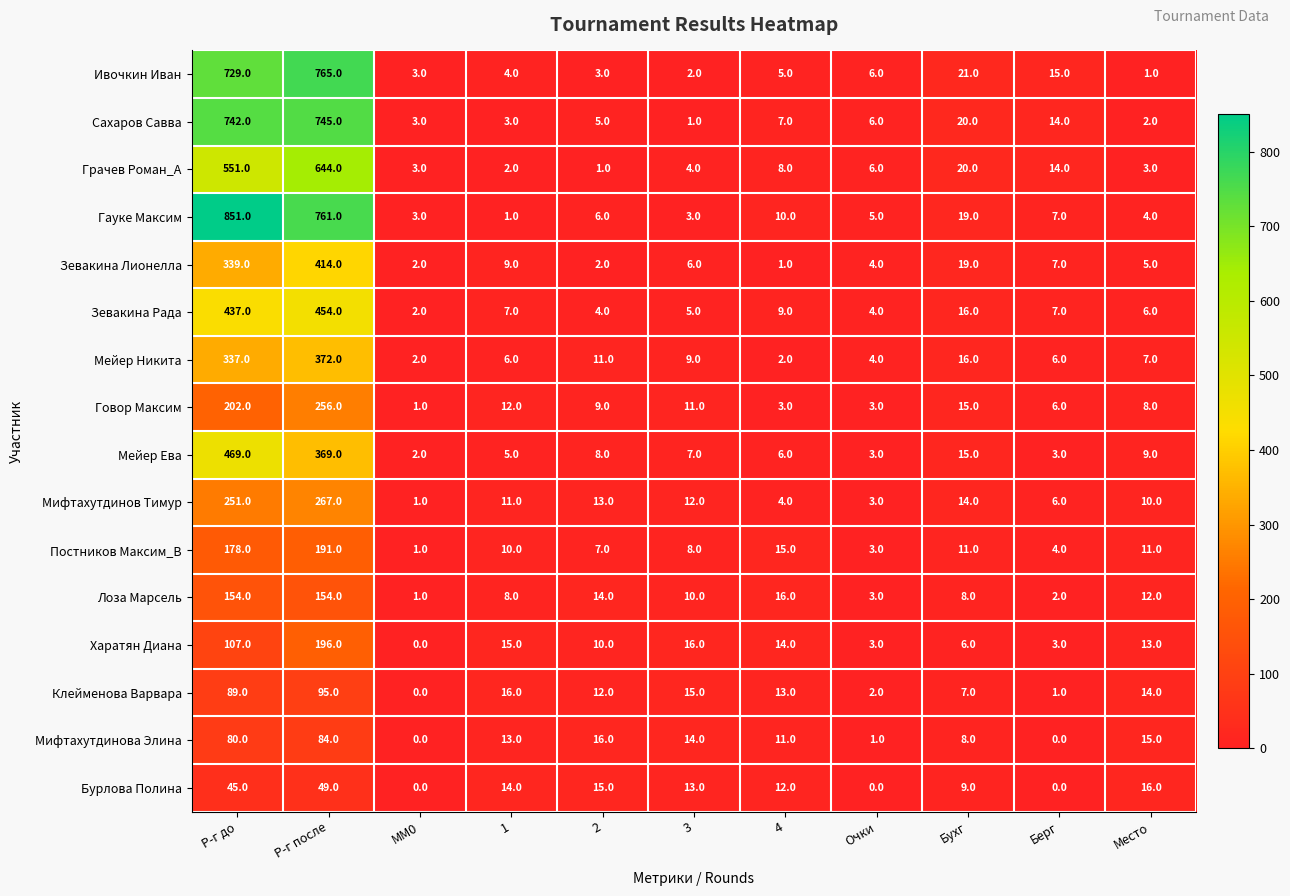

How many data points does each series have?

11